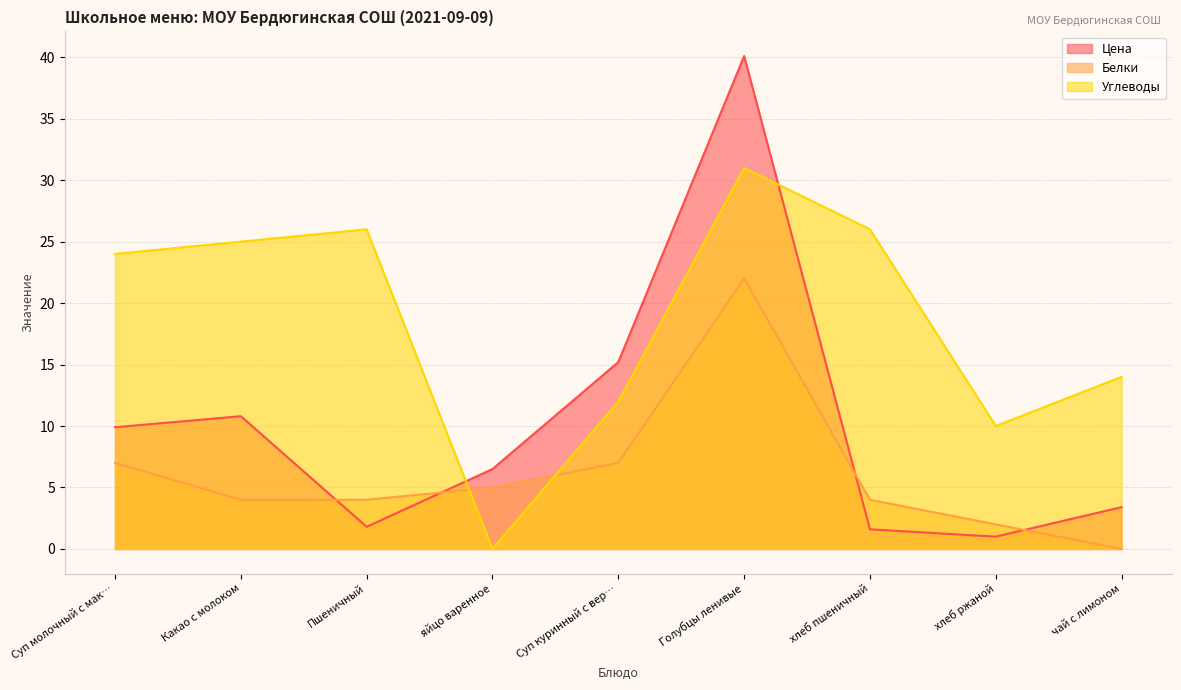

True or false: Углеводы has a value of 14.0 at чай с лимоном.

True